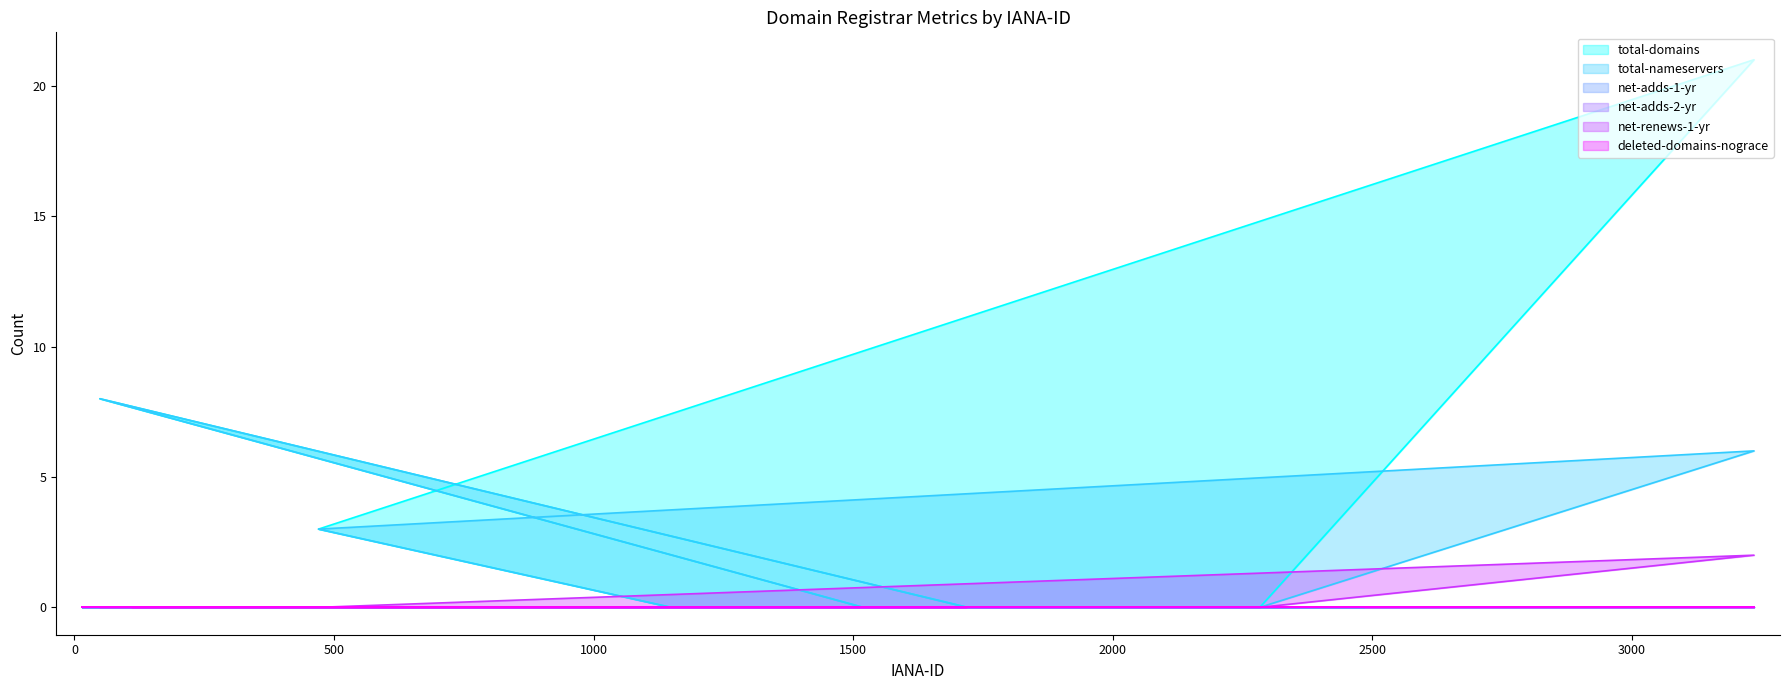

How many values in net-renews-1-yr are above zero?

1